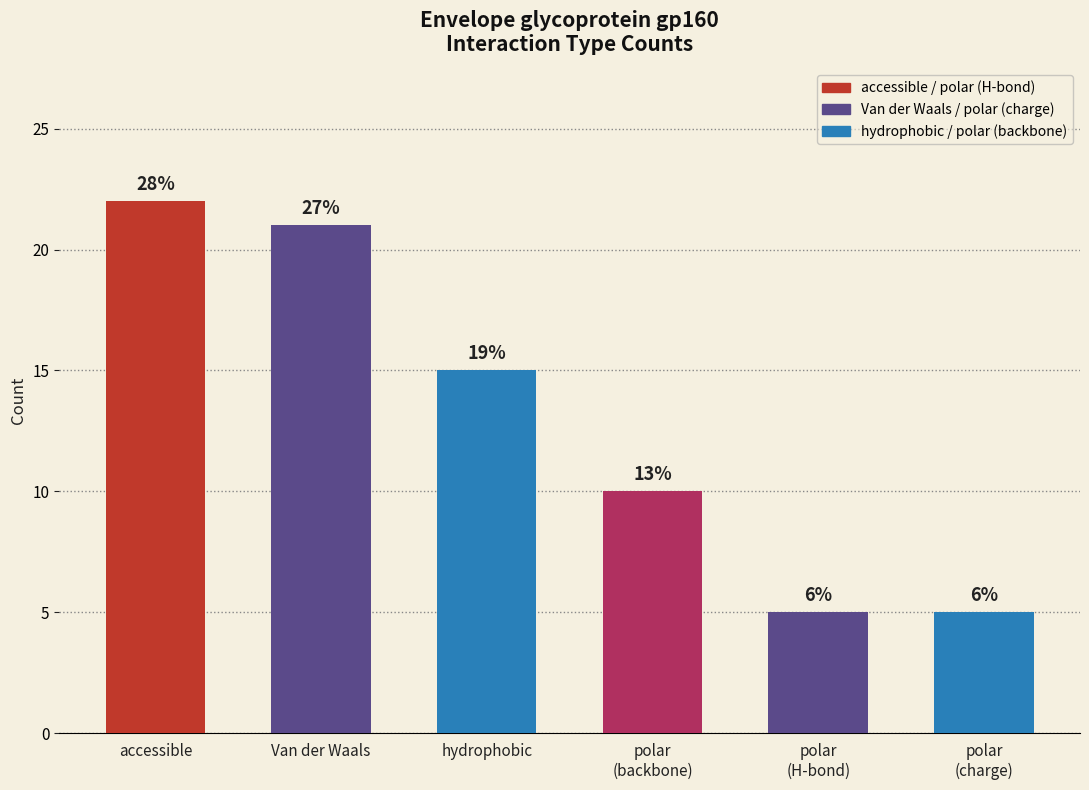

Rank the categories by value from lowest to highest.

polar (H-bond), polar (charge), polar (backbone), hydrophobic, Van der Waals, accessible